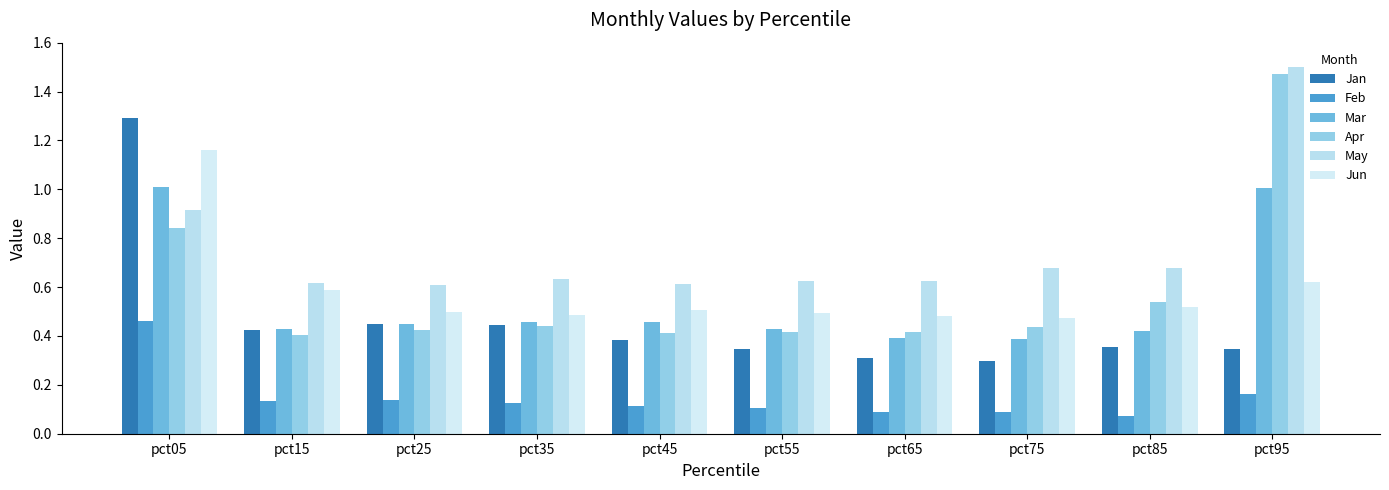

Rank the categories by Jan value from lowest to highest.

pct75, pct65, pct55, pct95, pct85, pct45, pct15, pct35, pct25, pct05